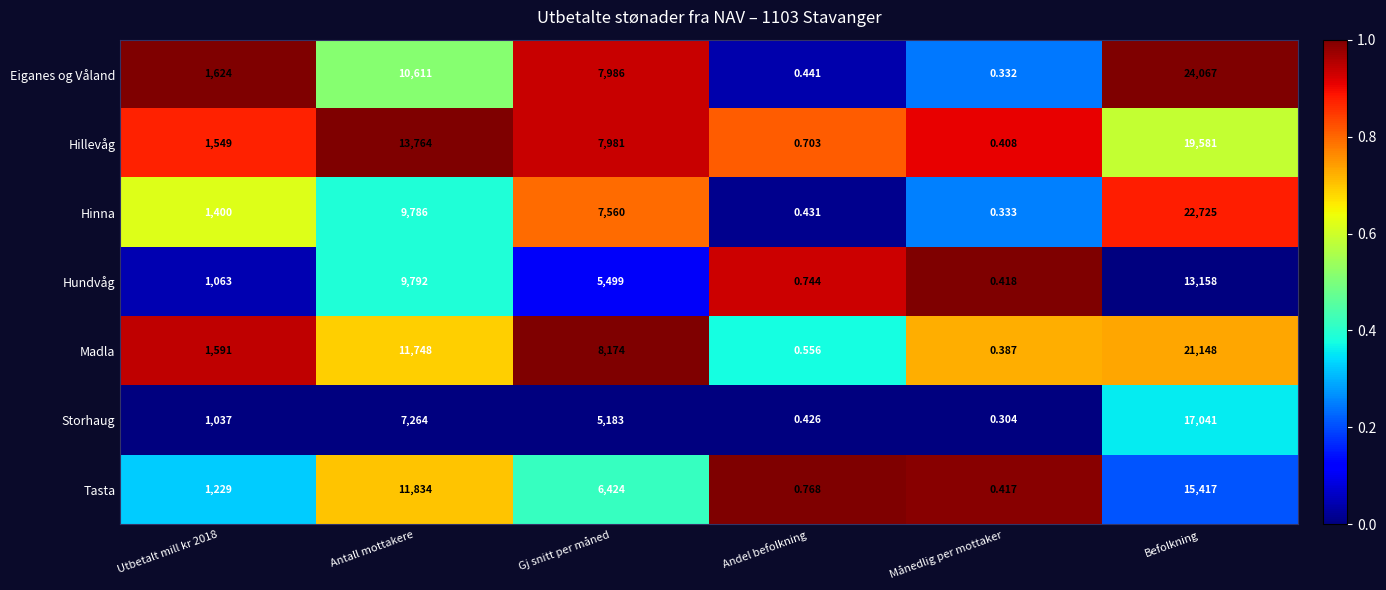

At which label does Hillevåg reach its peak?

Befolkning